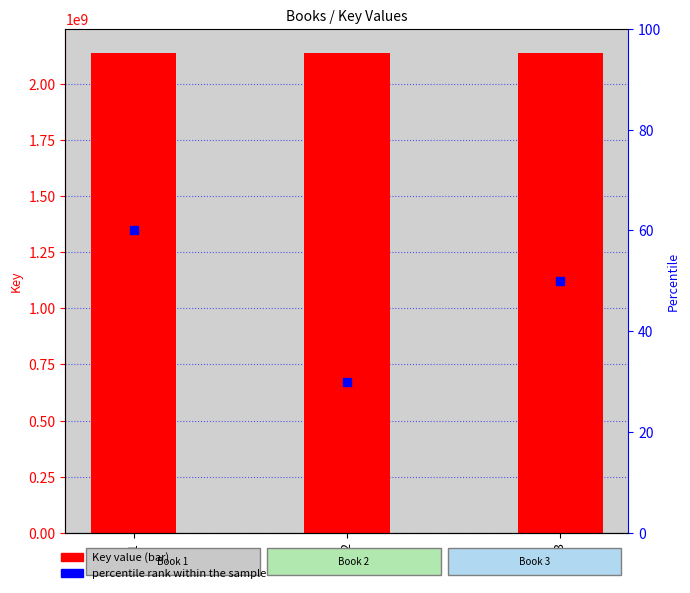

Count the number of data series in this chart.

2